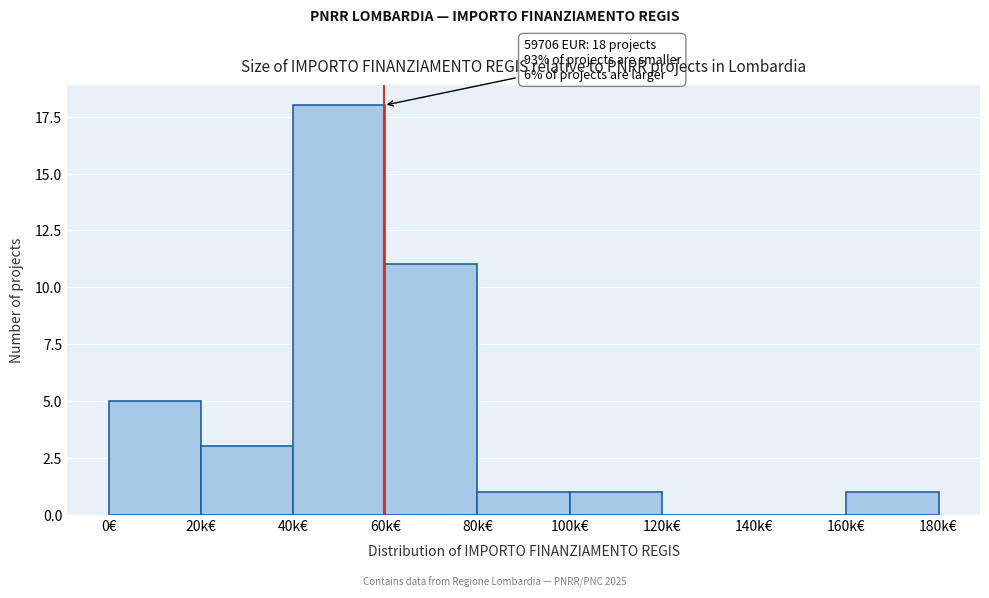

Reading left to right, extract all data points from this chart.

0€=5	20k€=3	40k€=18	60k€=11	80k€=1	100k€=1	120k€=0	140k€=0	160k€=1